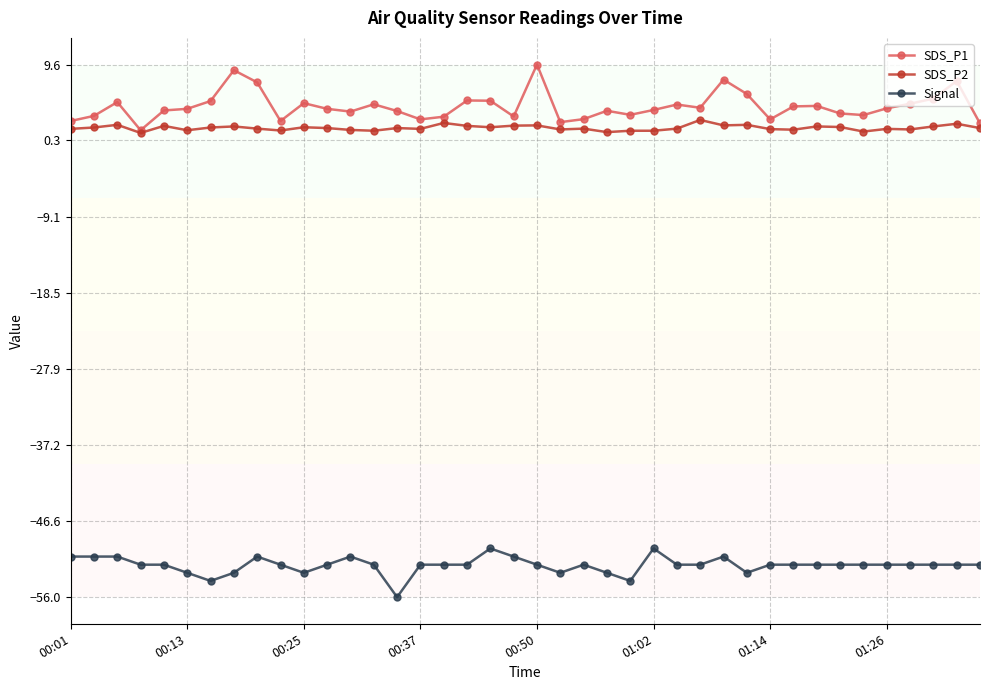

Does the chart display data point markers on the line(s)?

Yes